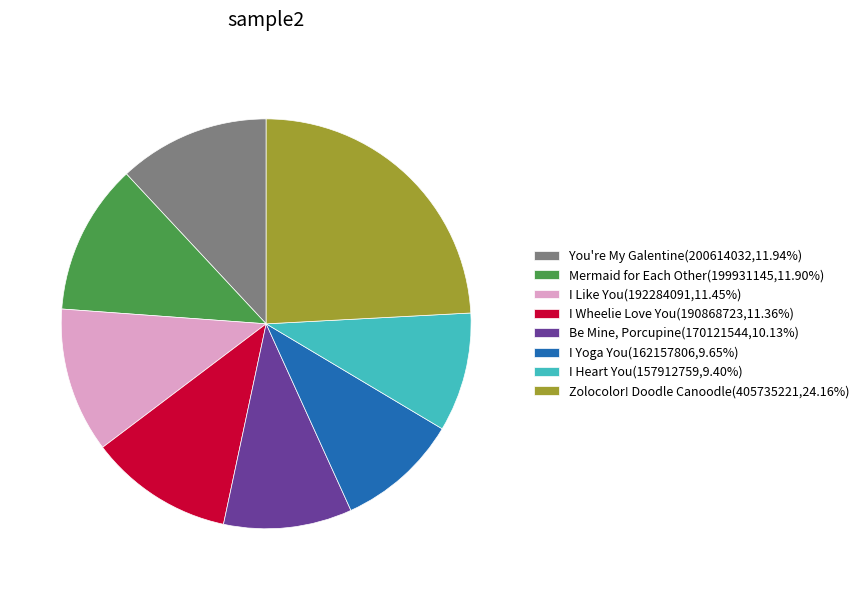

Do Mermaid for Each Other(199931145,11.90%) and I Yoga You(162157806,9.65%) together represent more than half of the pie?

No